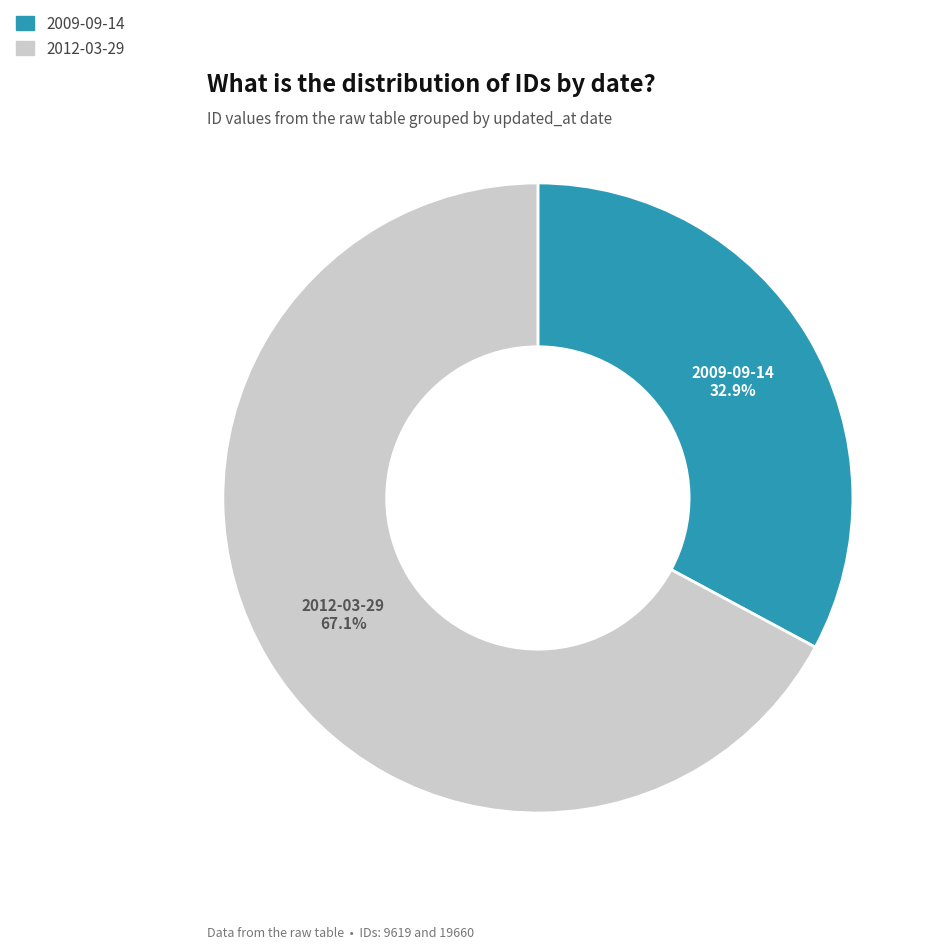

Which slice is the smallest?

2009-09-14